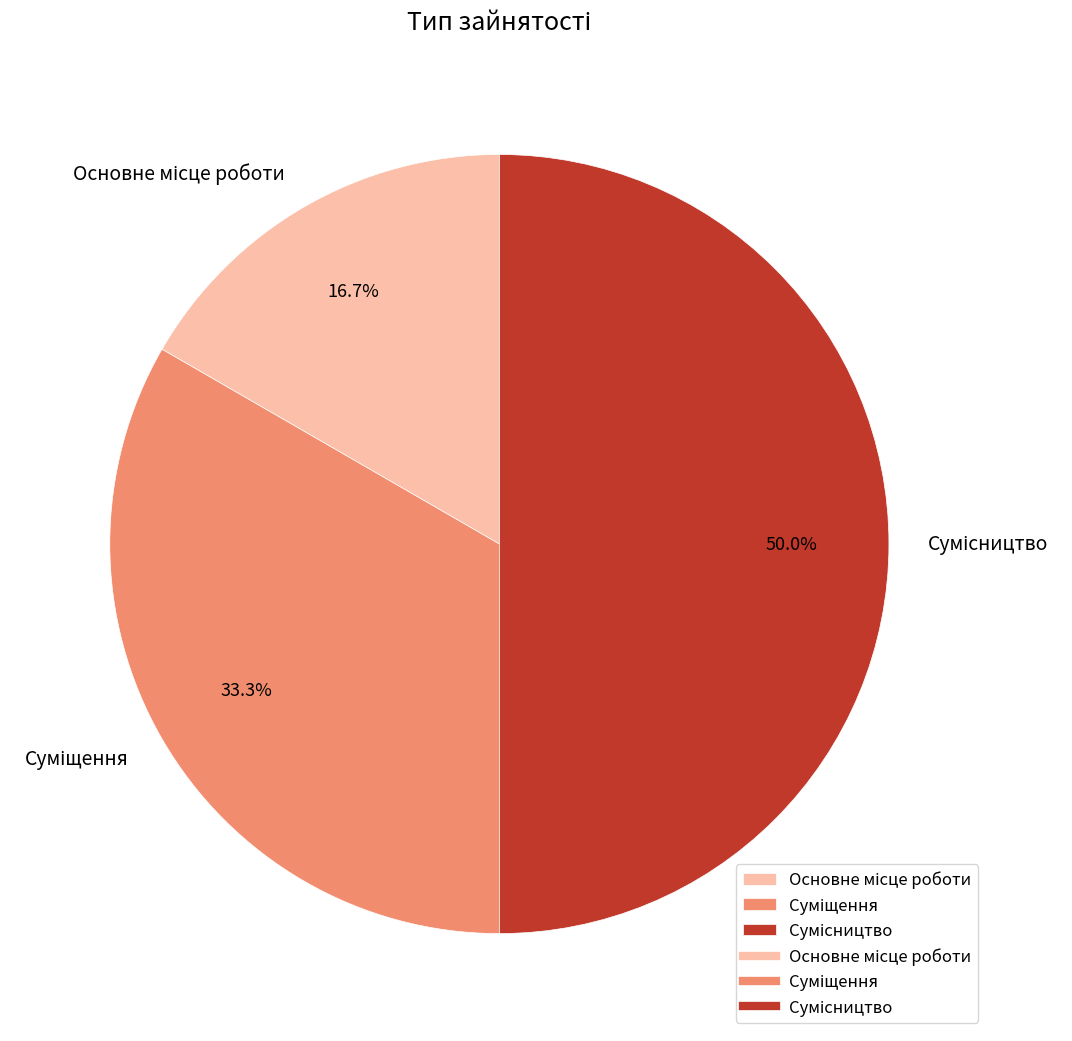

To the nearest percent, what is the average slice percentage?

33%